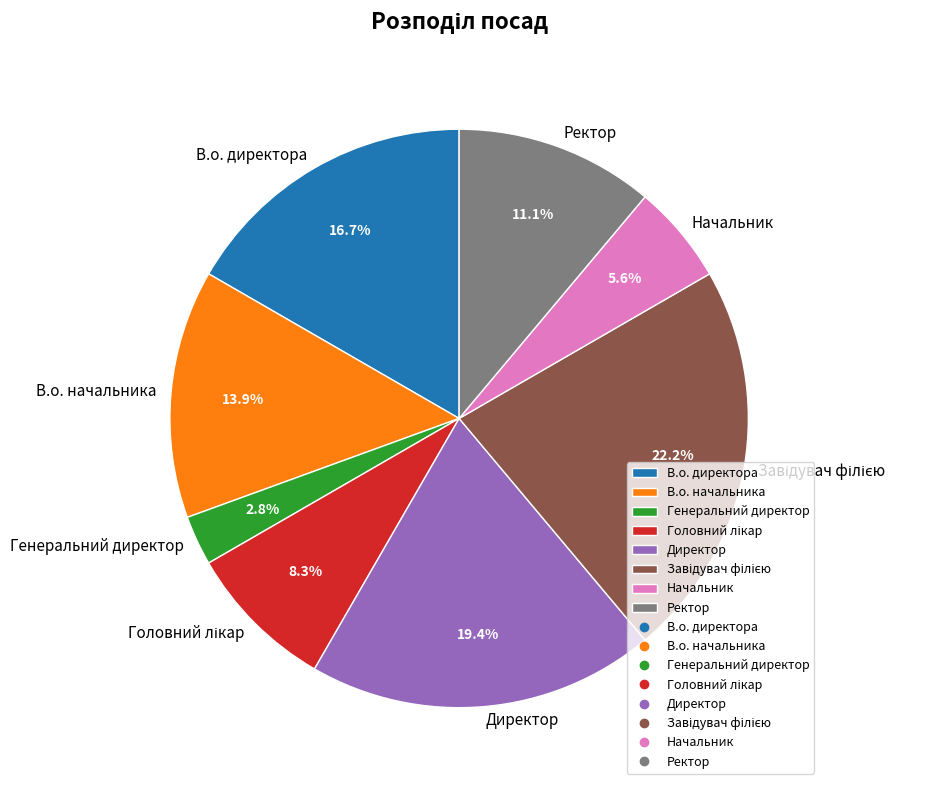

Count the number of slices in the pie.

8